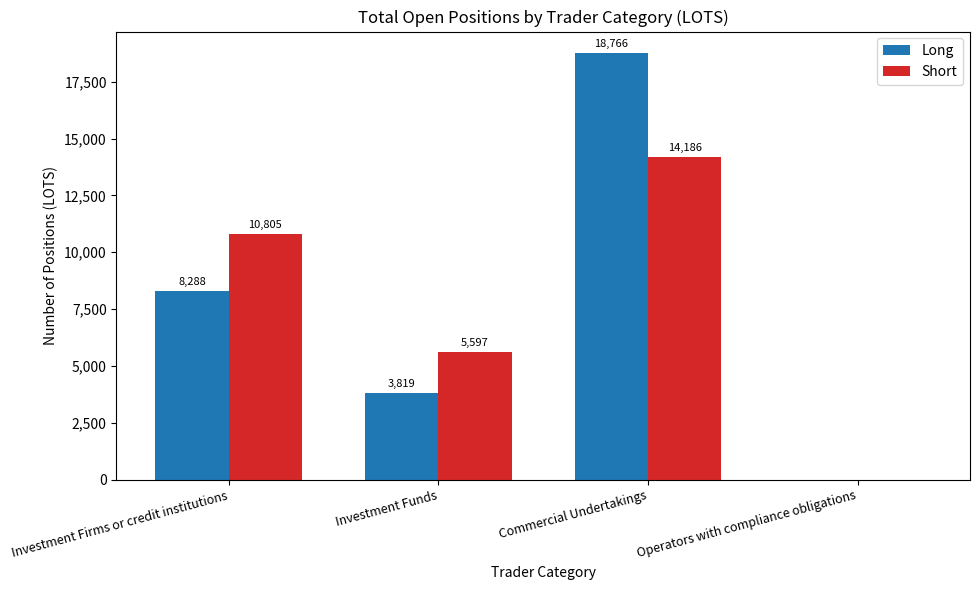

What is the approximate value of Long at Investment Funds?

3818.6